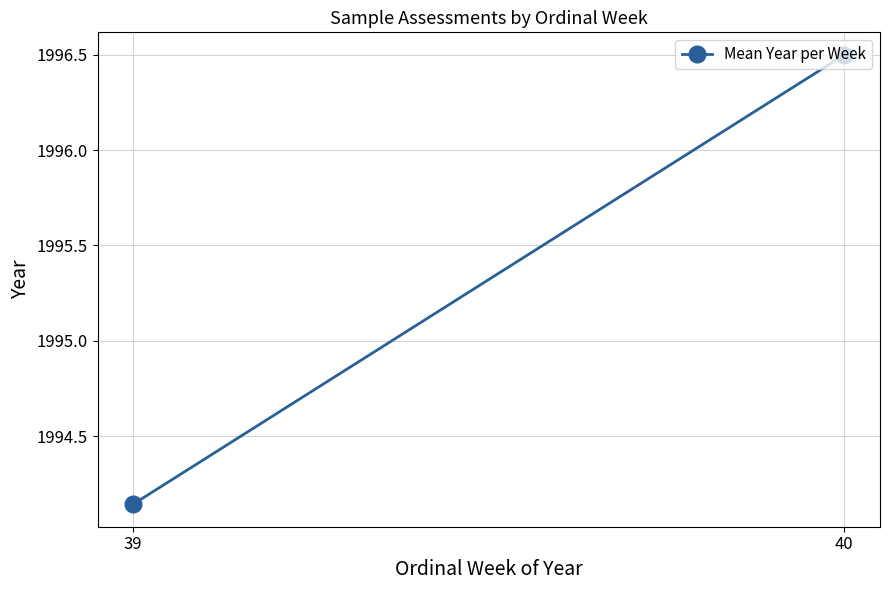

What is the value of the 1st point from the left?

1994.1